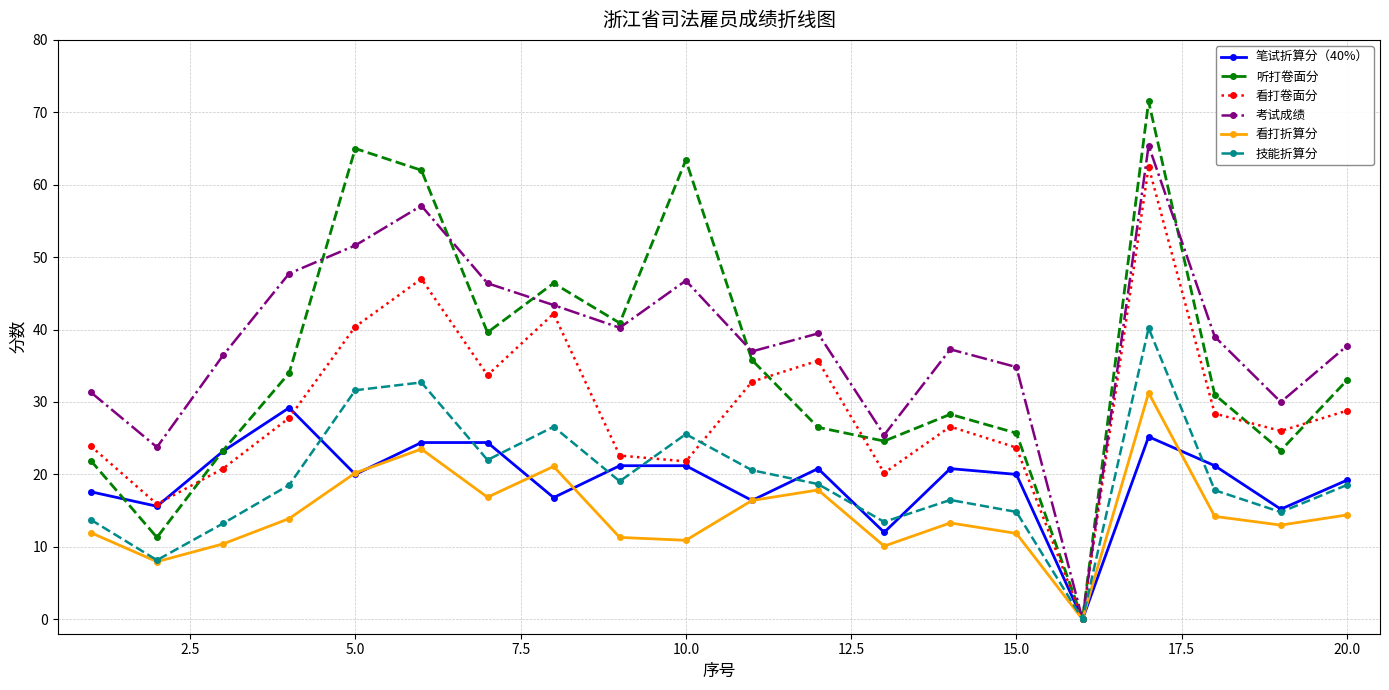

How many lines are shown in the chart?

6